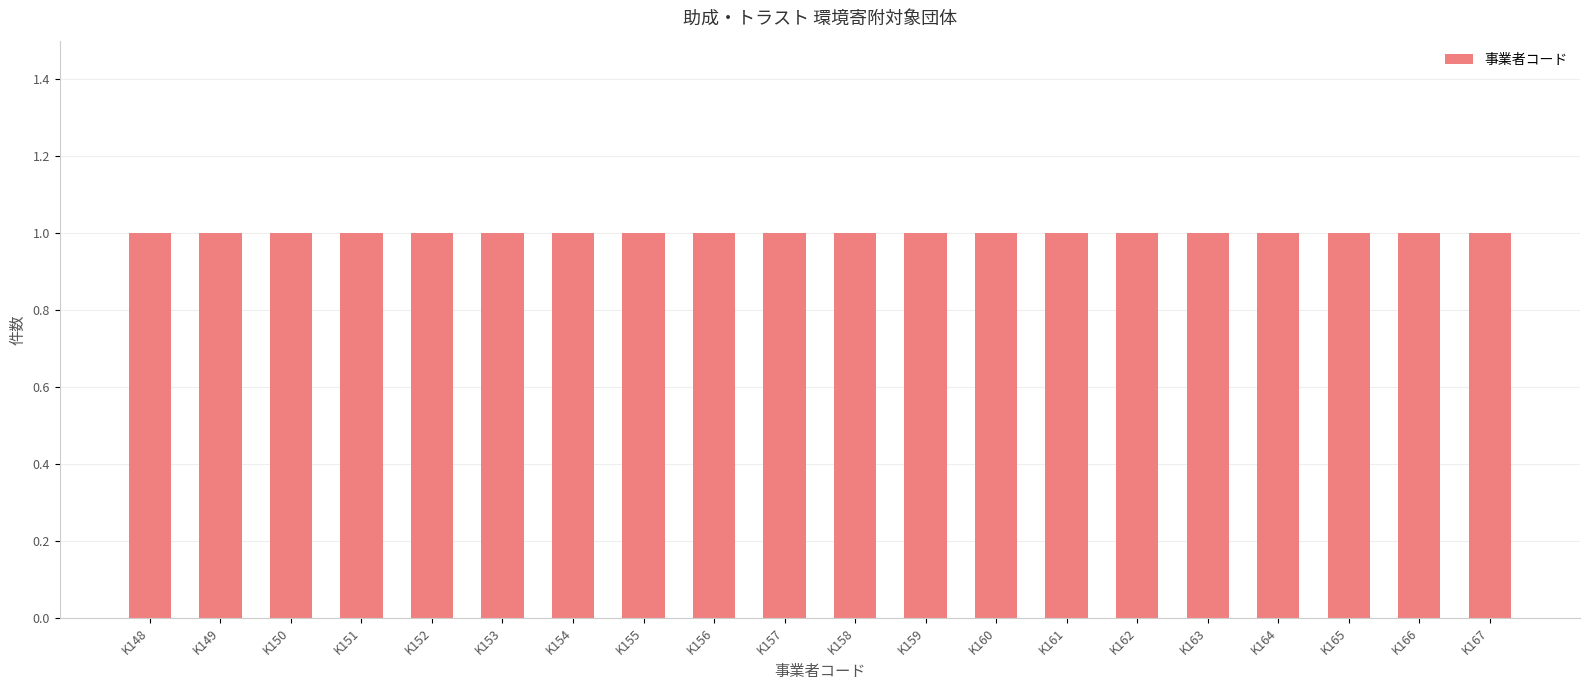

Rank the categories by value from highest to lowest.

K167, K166, K165, K164, K163, K162, K161, K160, K159, K158, K157, K156, K155, K154, K153, K152, K151, K150, K149, K148